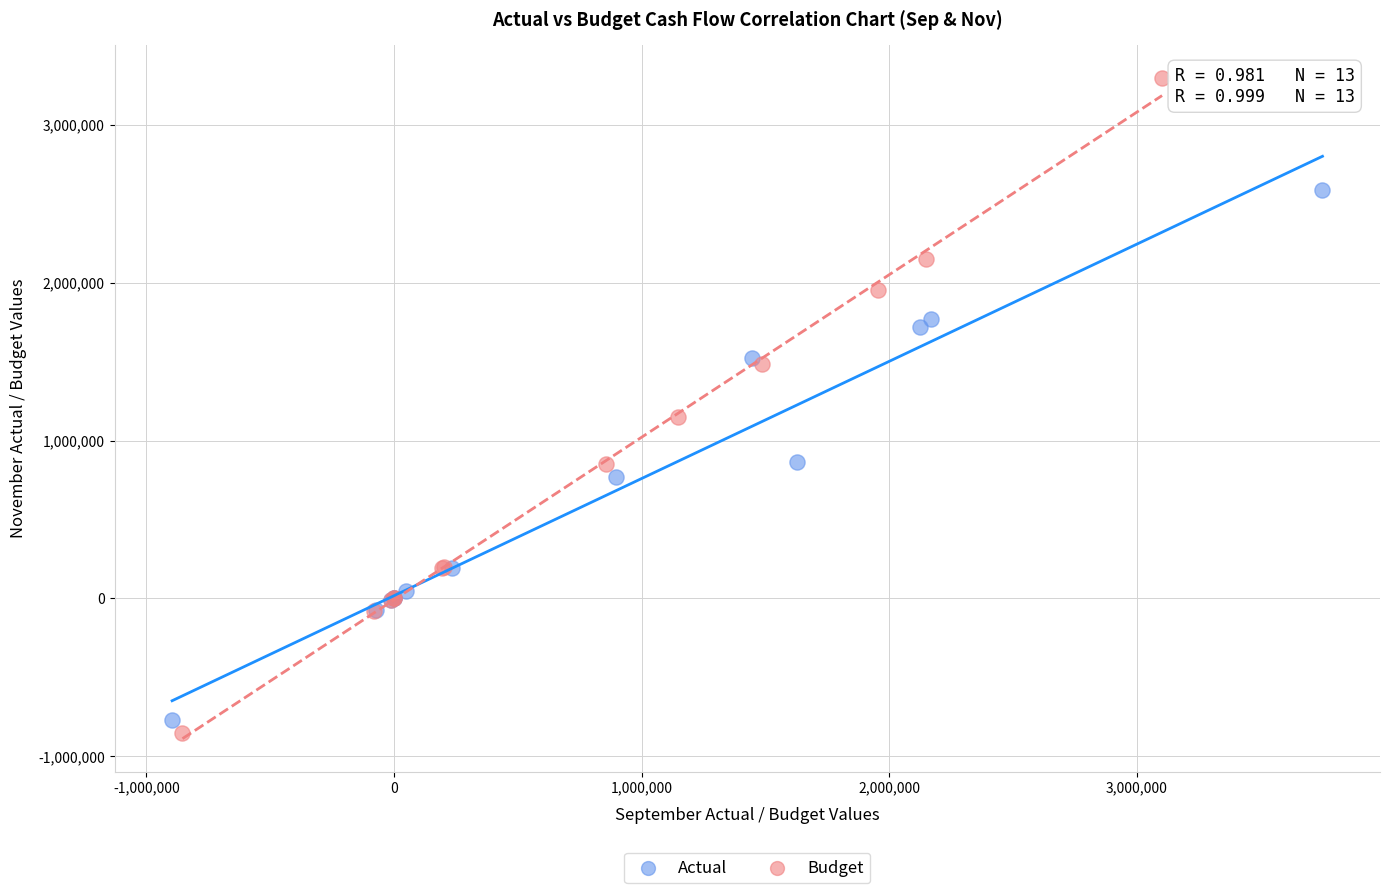

Which series contains the highest Y value?

Budget